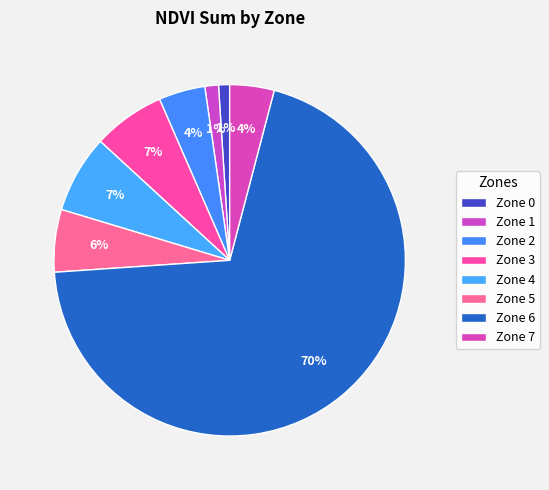

Count the number of slices in the pie.

8